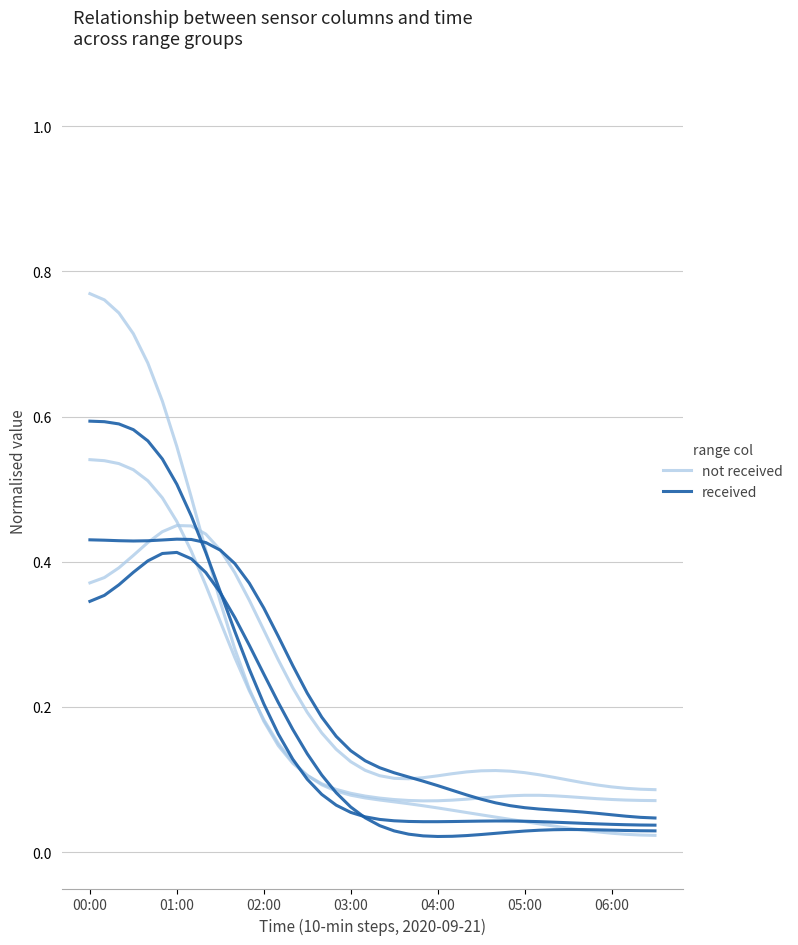

How many intersections are there between received and not received?

2